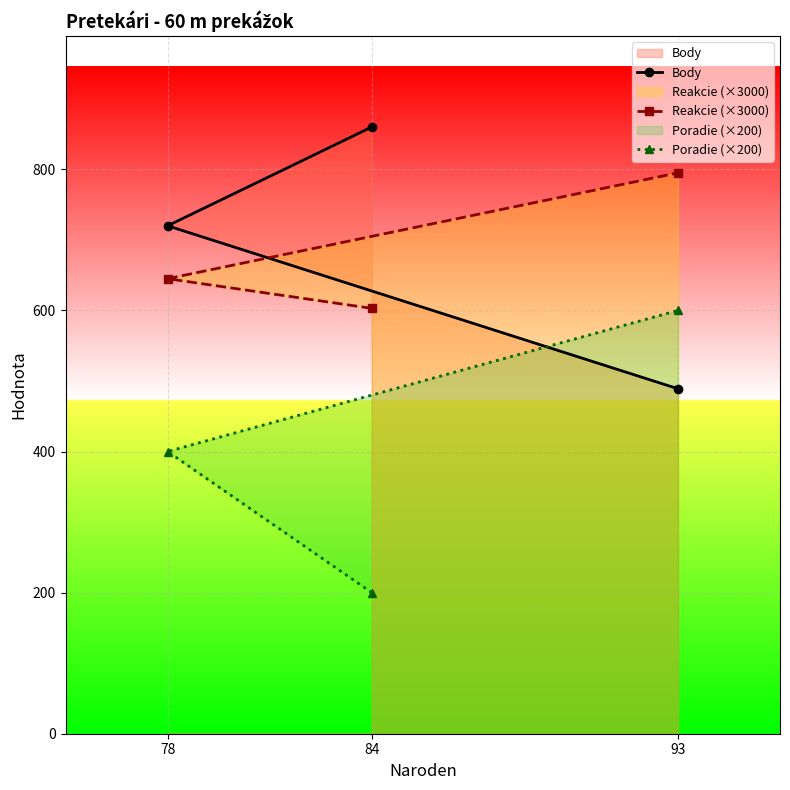

How many lines are shown in the chart?

3